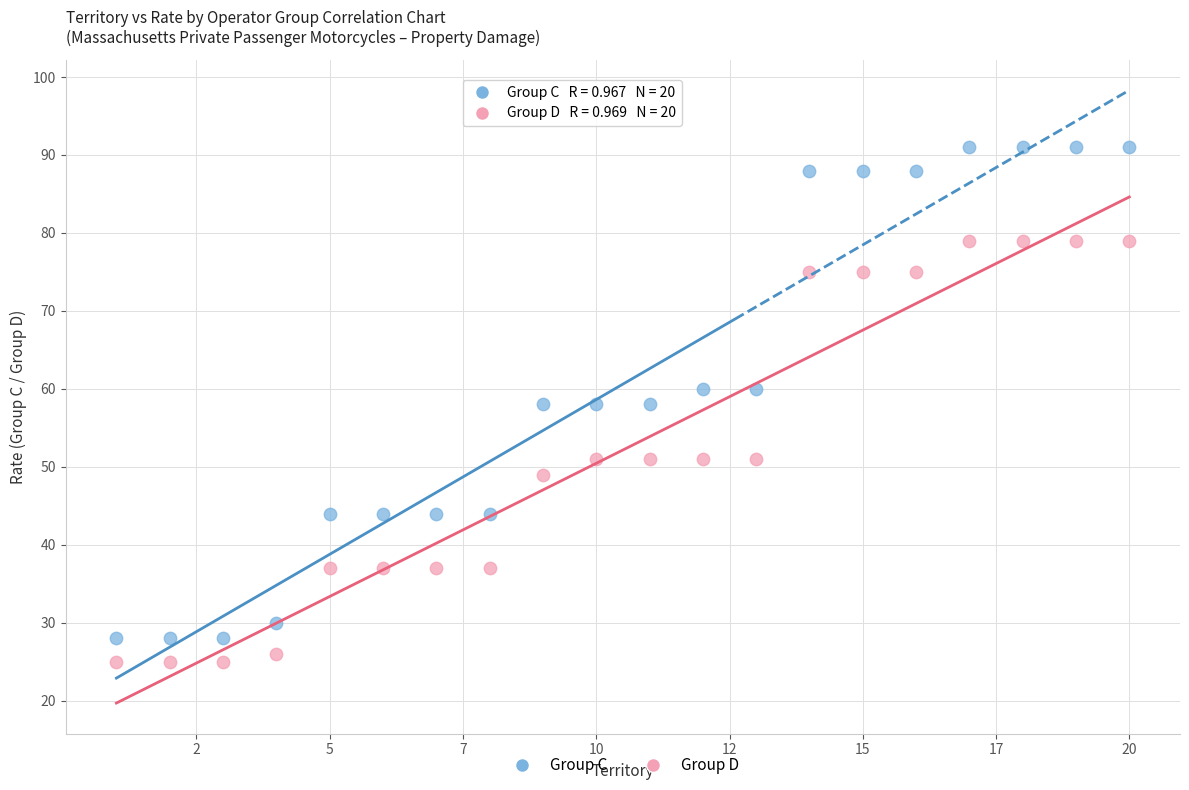

Which series reaches the maximum Y coordinate?

Group C